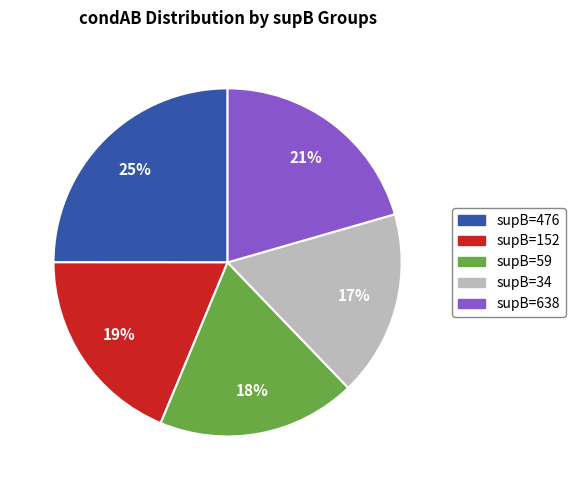

What is the largest slice in the pie chart?

supB=476